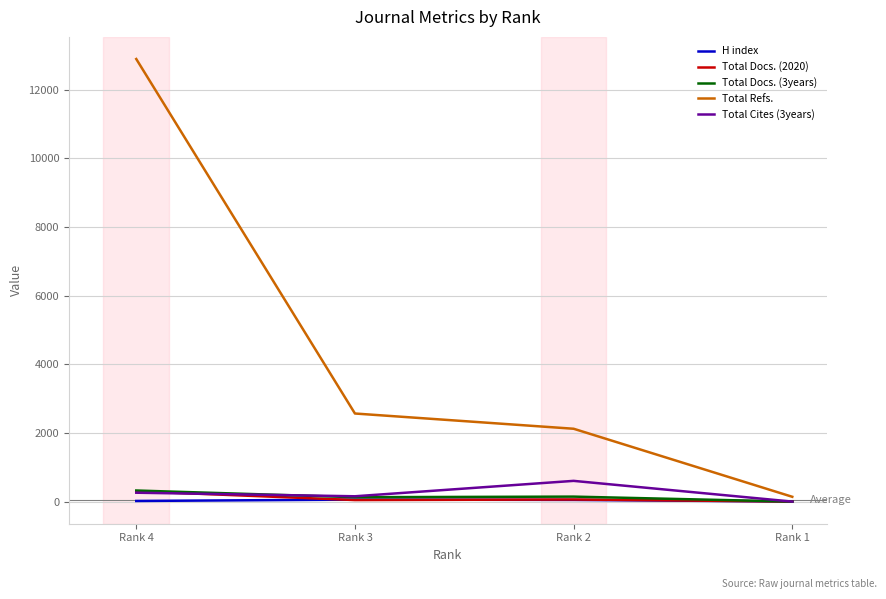

What is the difference between the maximum and minimum values in the Total Cites (3years) series?

604